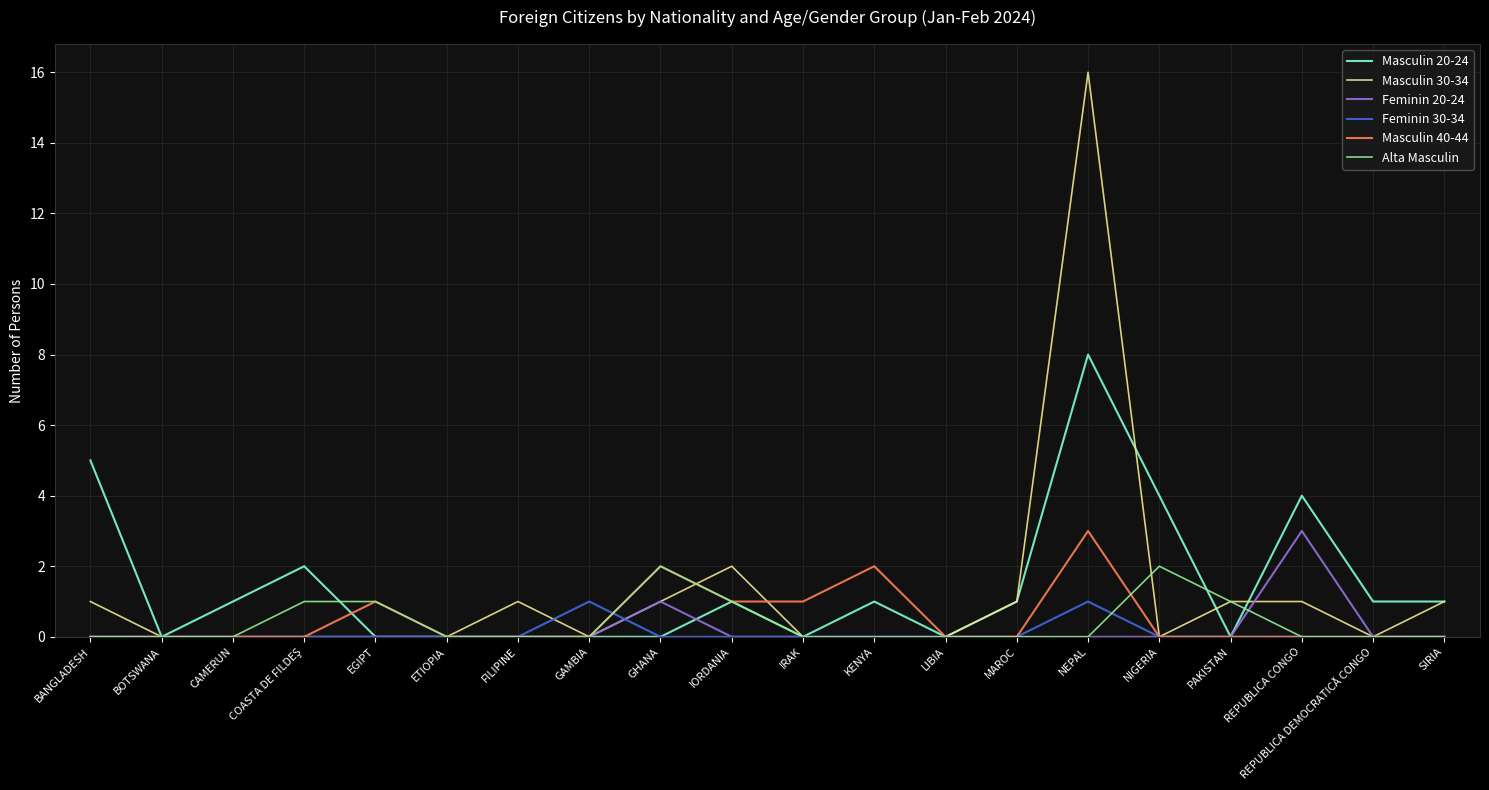

What is the difference between the second highest and second lowest values in the Masculin 40-44 series?

2